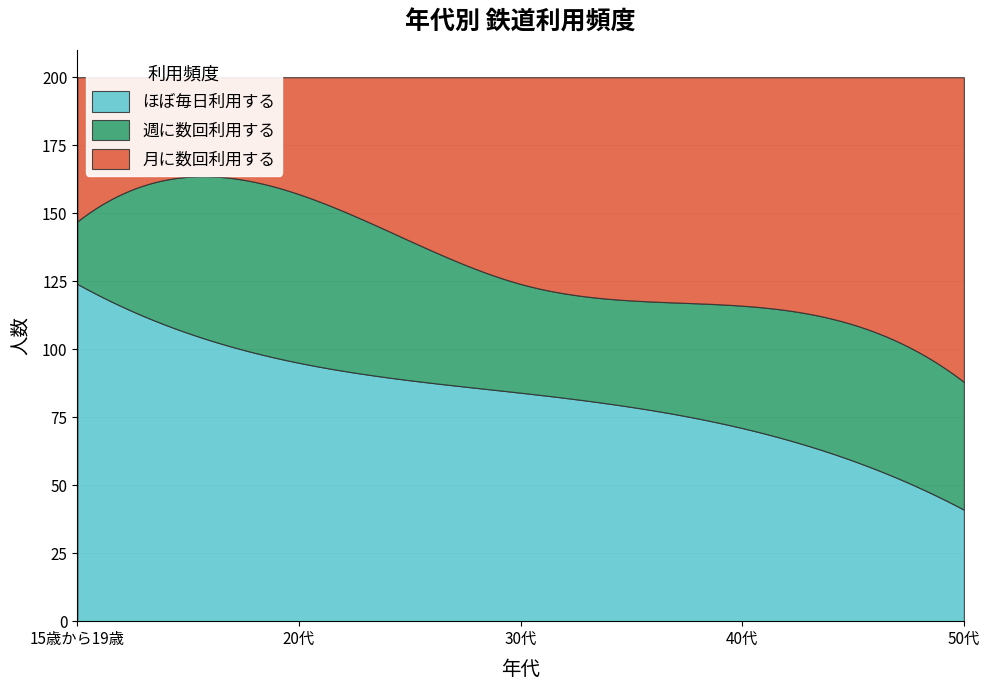

Which series changed the most between 15歳から19歳 and 40代?

ほぼ毎日利用する